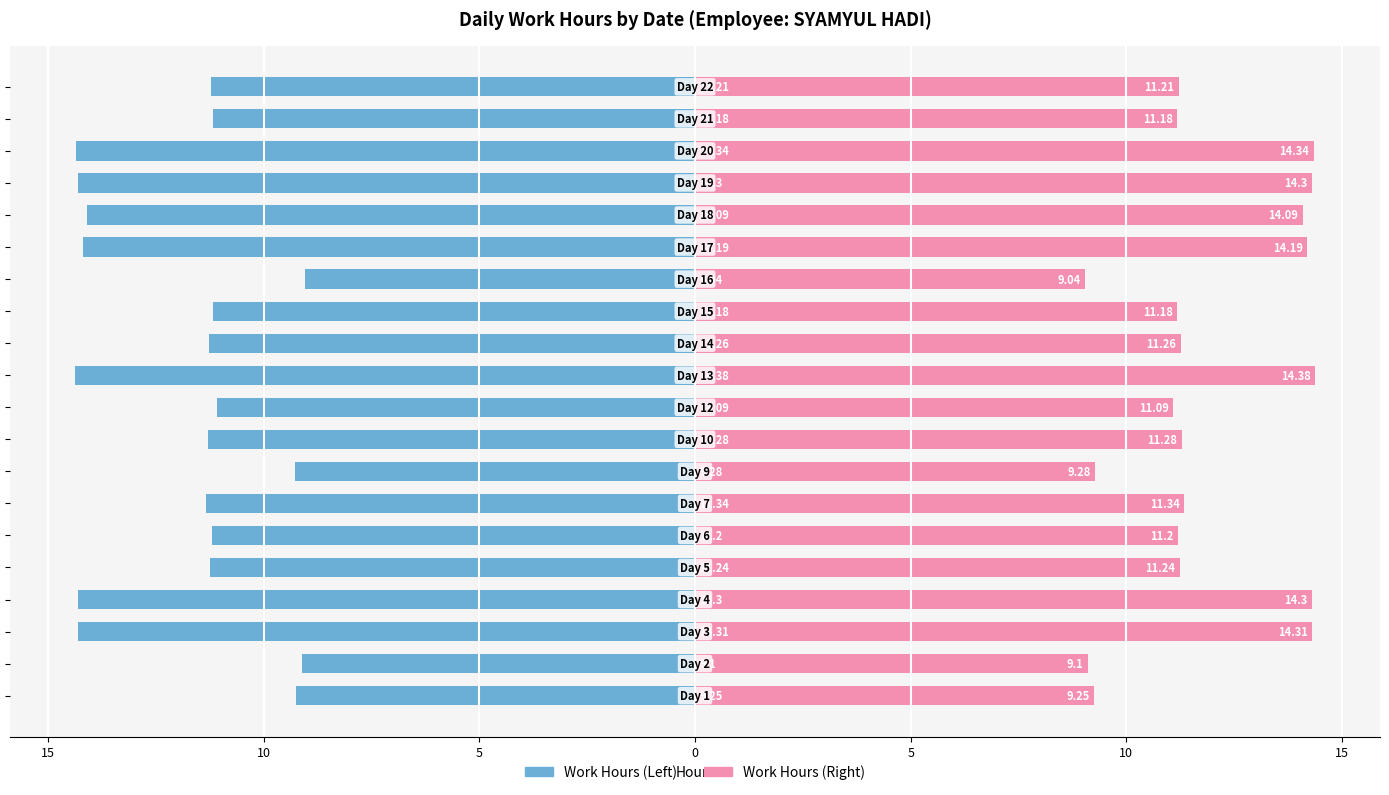

Between 17 and 13, which is larger?

13